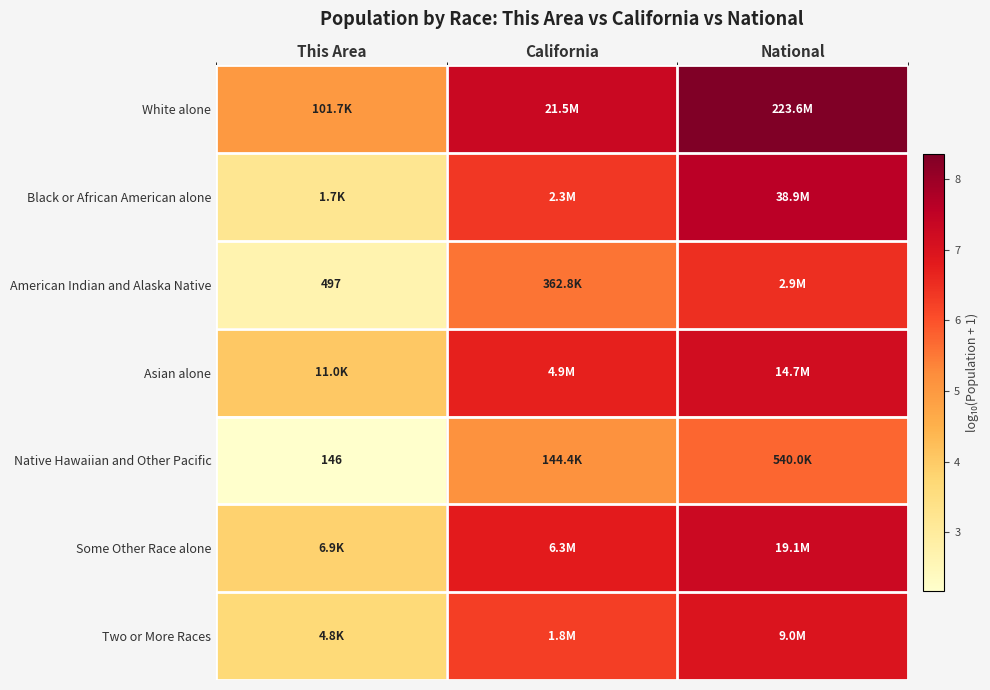

Which category has the lowest value in the American Indian and Alaska Native series?

This Area